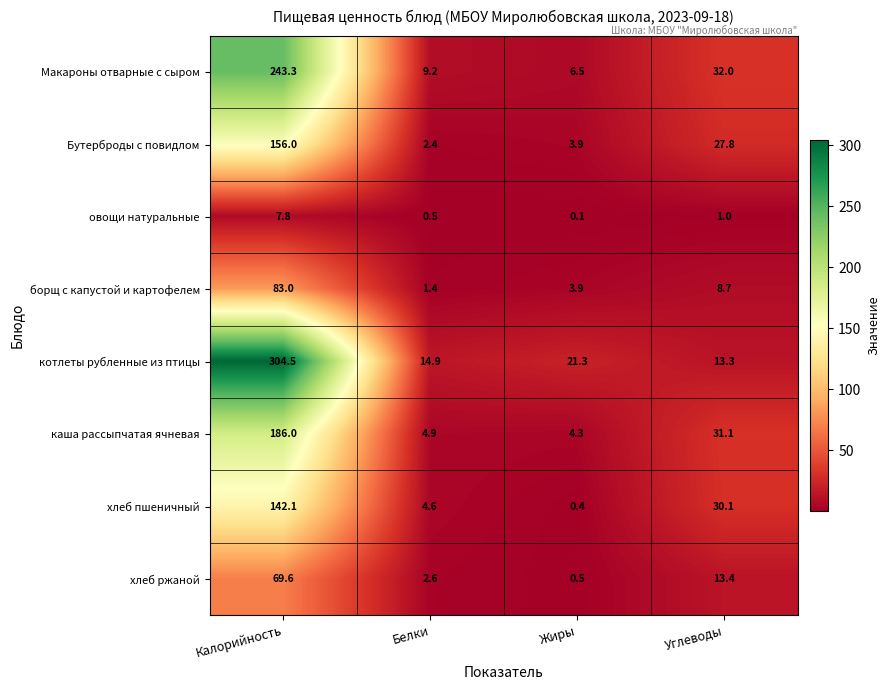

What is the difference between the хлеб пшеничный values at Углеводы and Калорийность?

112.0